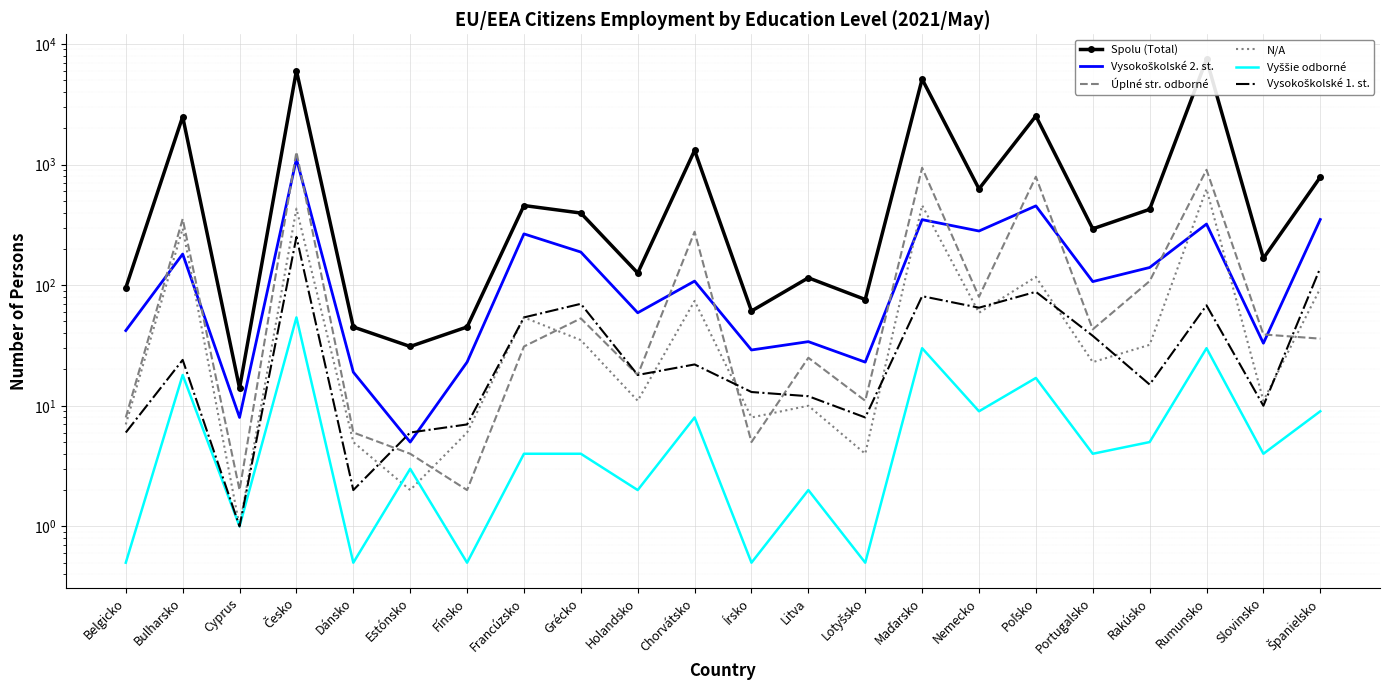

The value of N/A at Španielsko is 30.5. True or false?

False